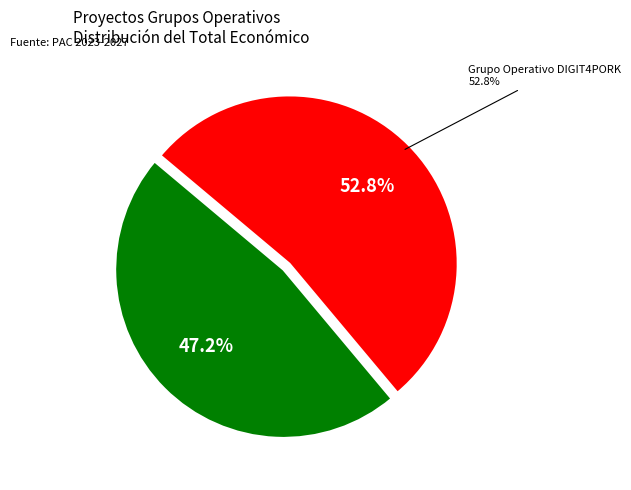

Is the sum of Grupo Operativo DIGIT4PORK and Grupo Operativo FOTOPUR greater than half?

Yes